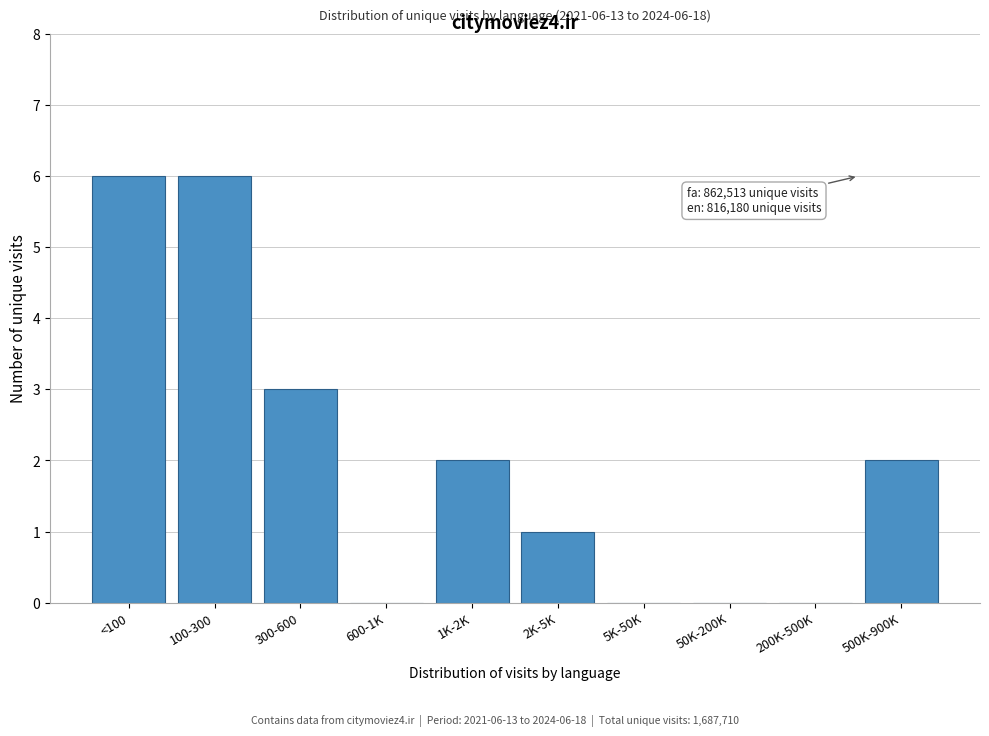

Reading left to right, what are all the values shown in this chart?

<100=6	100-300=6	300-600=3	600-1K=0	1K-2K=2	2K-5K=1	5K-50K=0	50K-200K=0	200K-500K=0	500K-900K=2